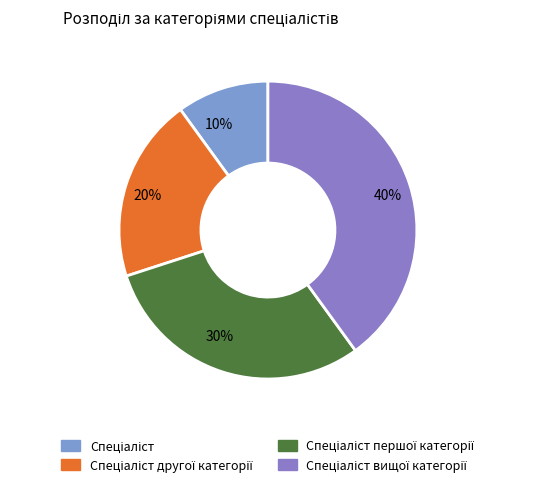

Does any single category account for the majority?

No